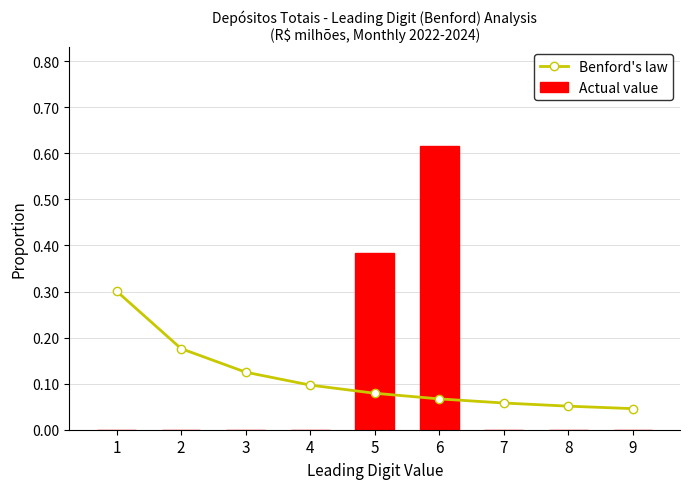

True or false: Benford's law has a value of 0.2 at 2.

True